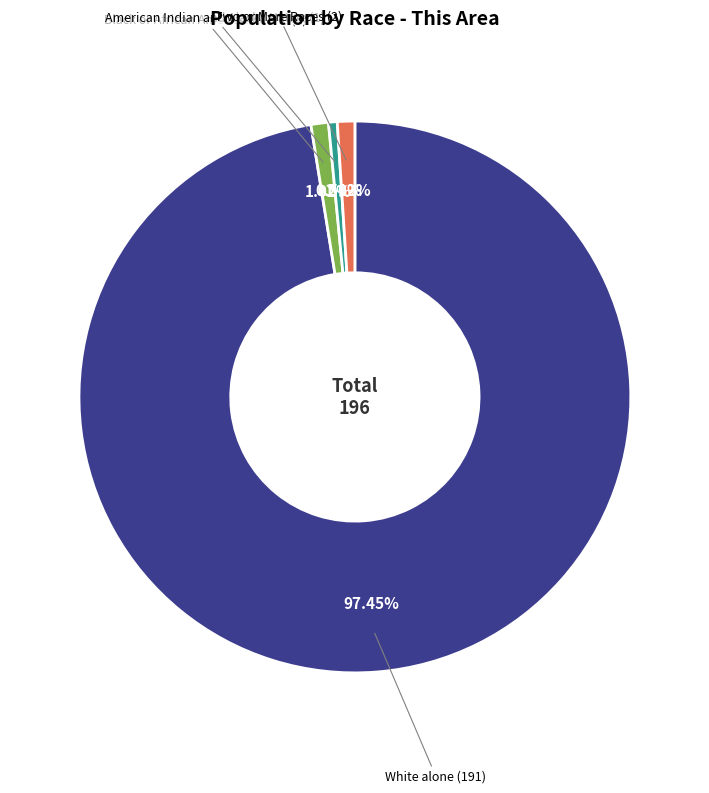

Does any single category account for the majority?

Yes